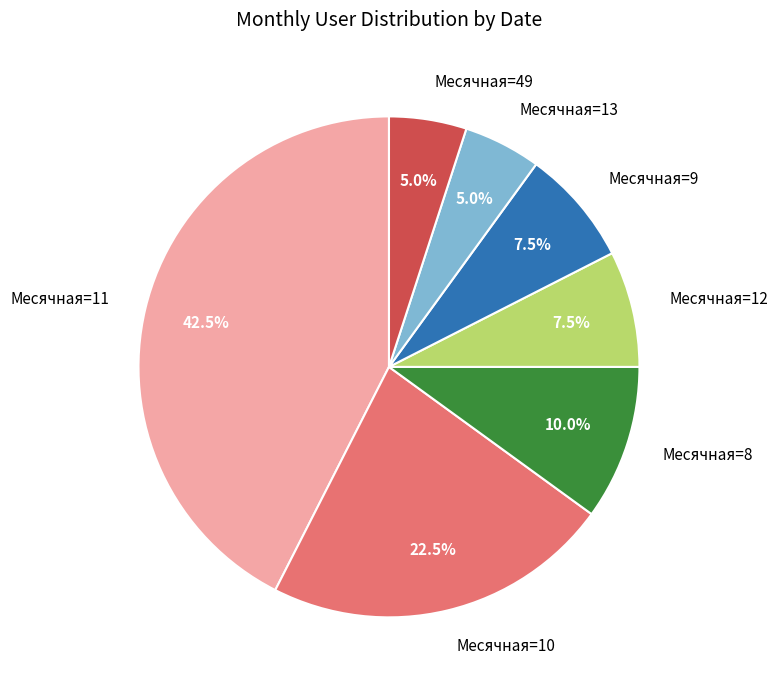

Which slice is the largest?

Месячная=11